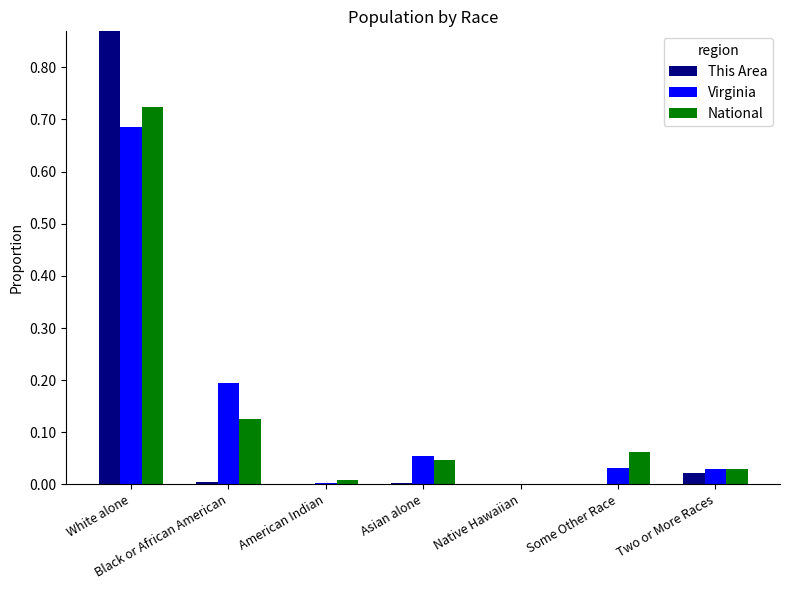

How many series are shown in this chart?

3